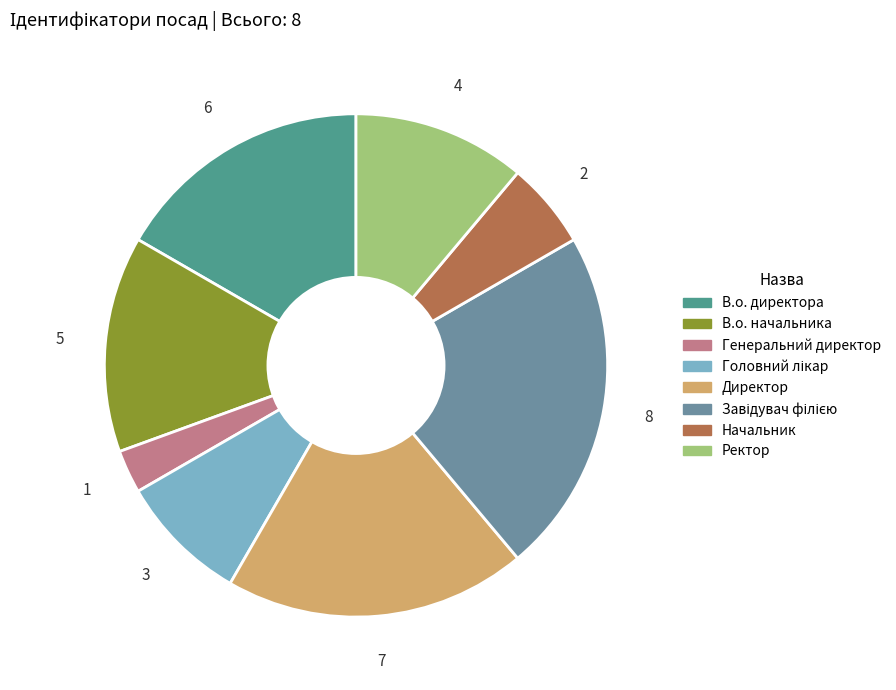

To the nearest percent, what is the average slice percentage?

12%